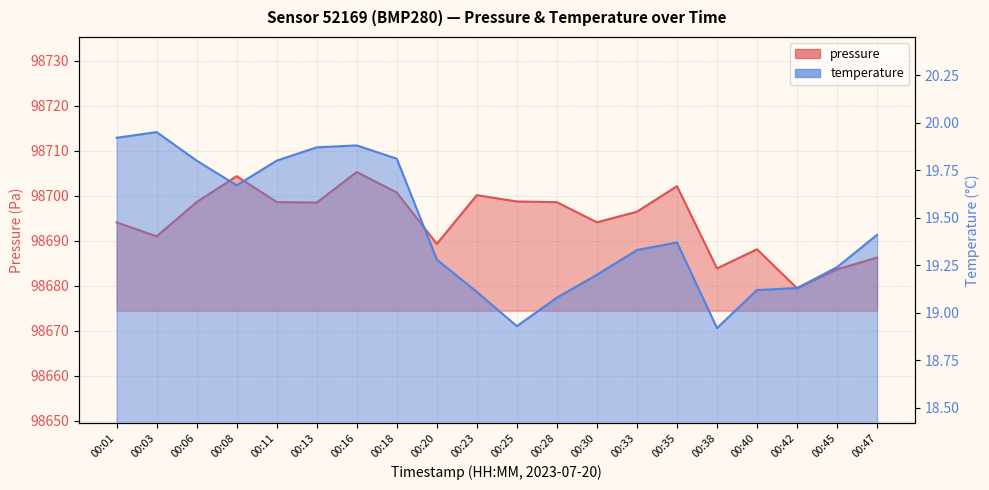

What is the difference between the highest and lowest values at 00:03?

98671.0